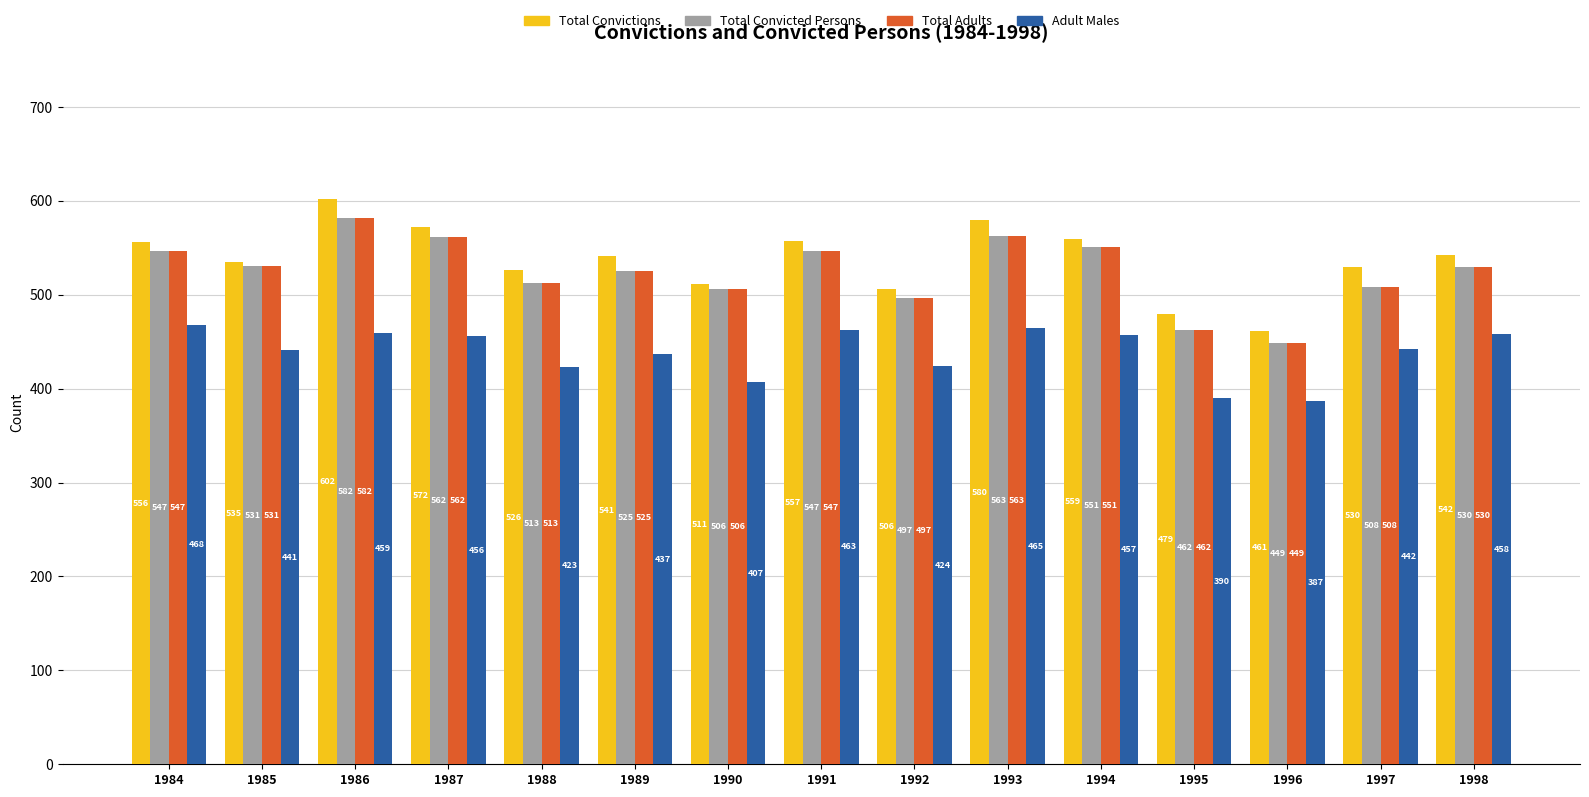

What is the maximum value shown in the chart?

602